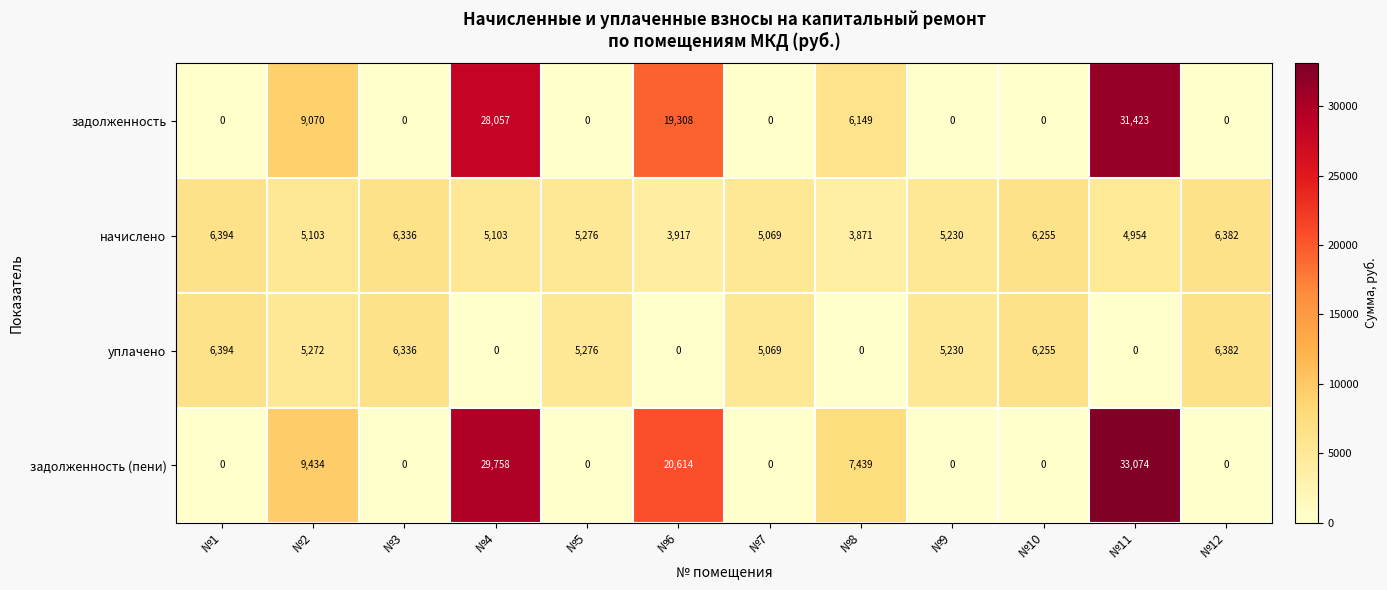

Count the number of categories in the chart.

12